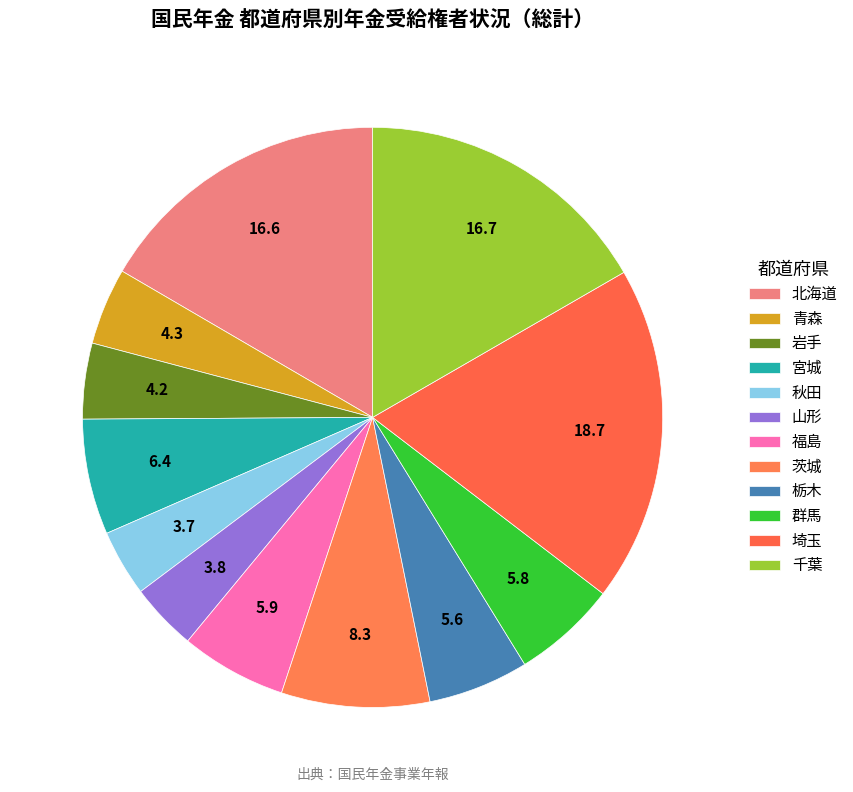

Is it true that 茨城 is 1% of the pie?

False